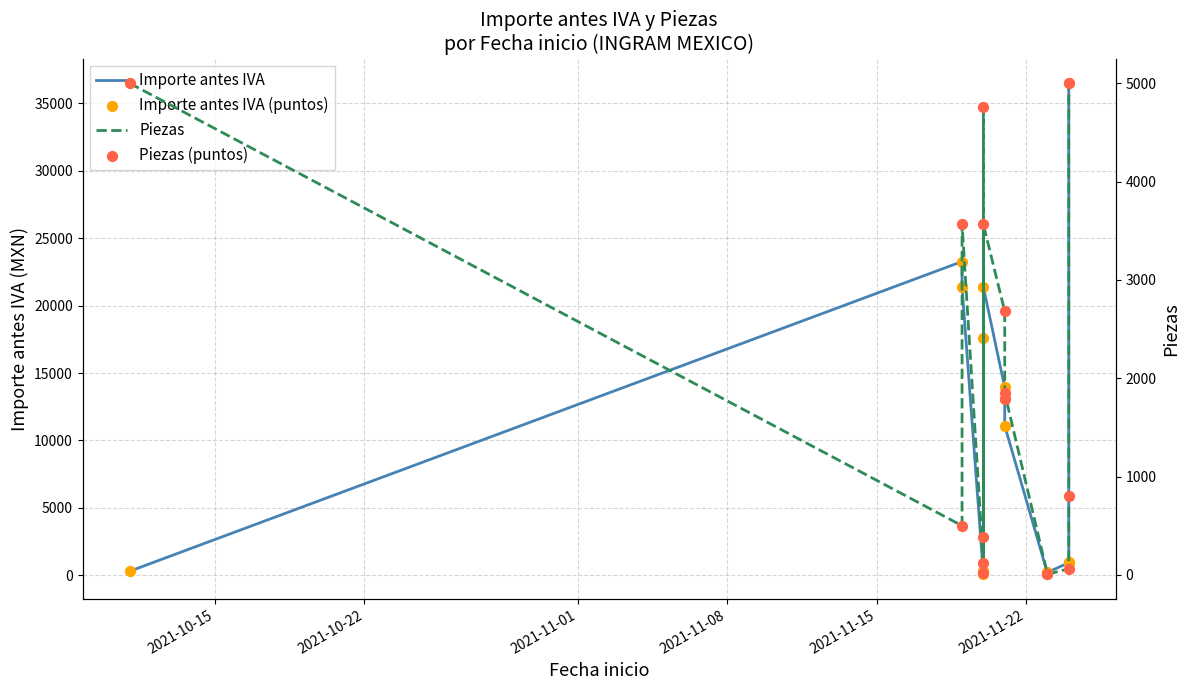

At how many categories does at least one series exceed 11597?

7